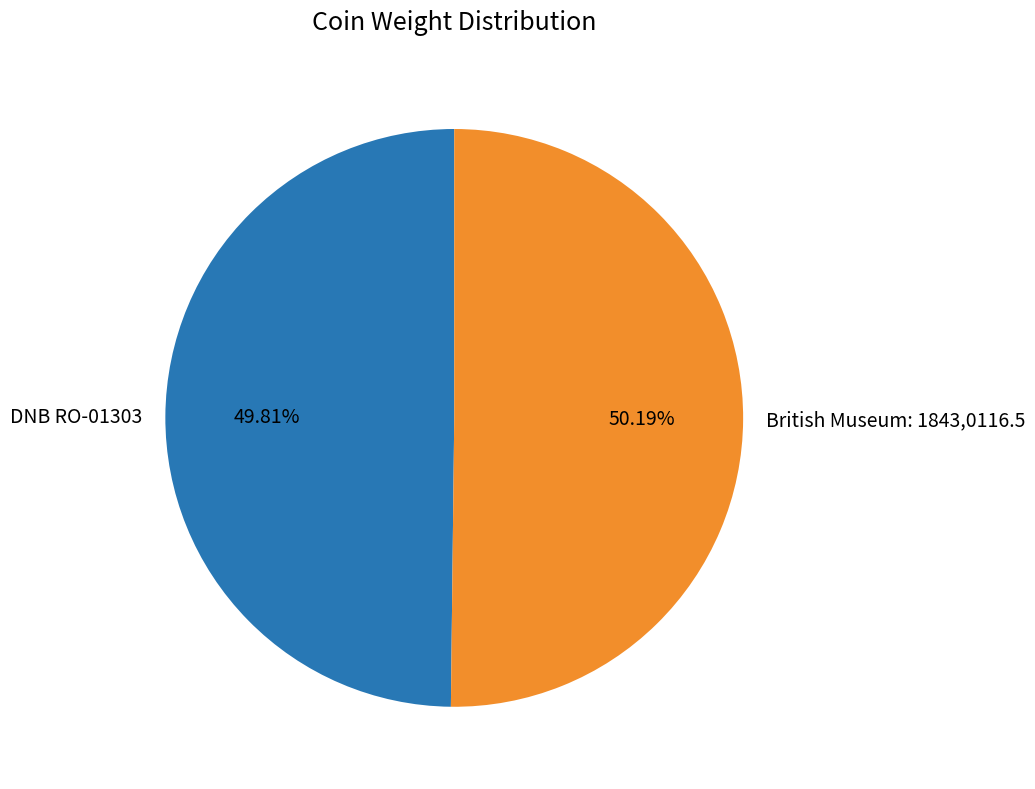

What percentage is the DNB RO-01303 slice, to the nearest percent?

50%